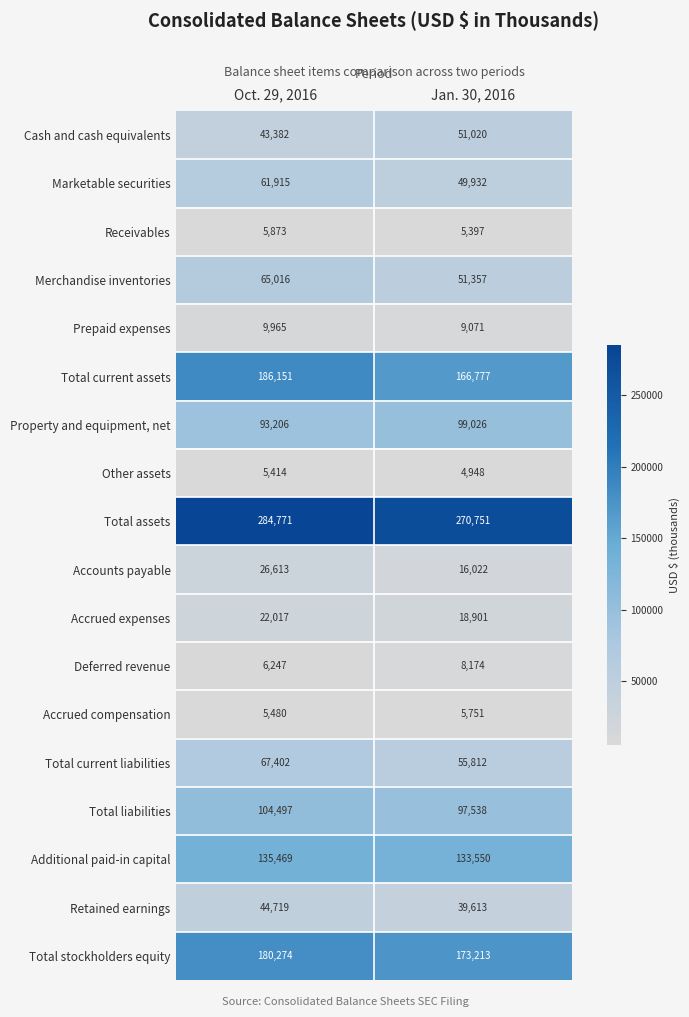

What is the sum of all Total stockholders equity values?

353487